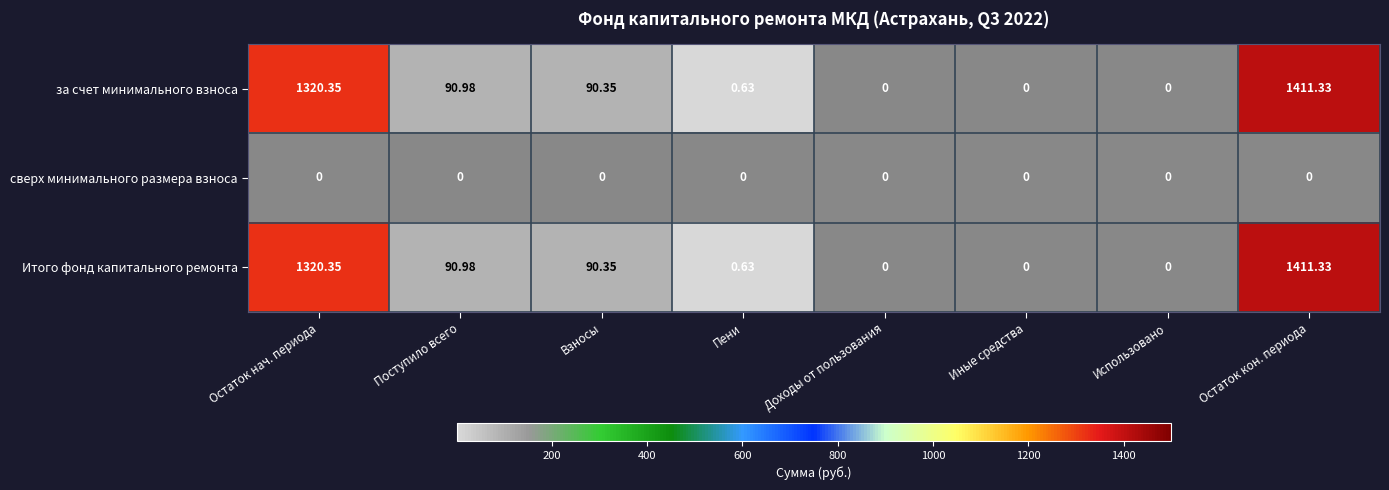

At which label does Итого фонд капитального ремонта reach its peak?

Остаток кон. периода